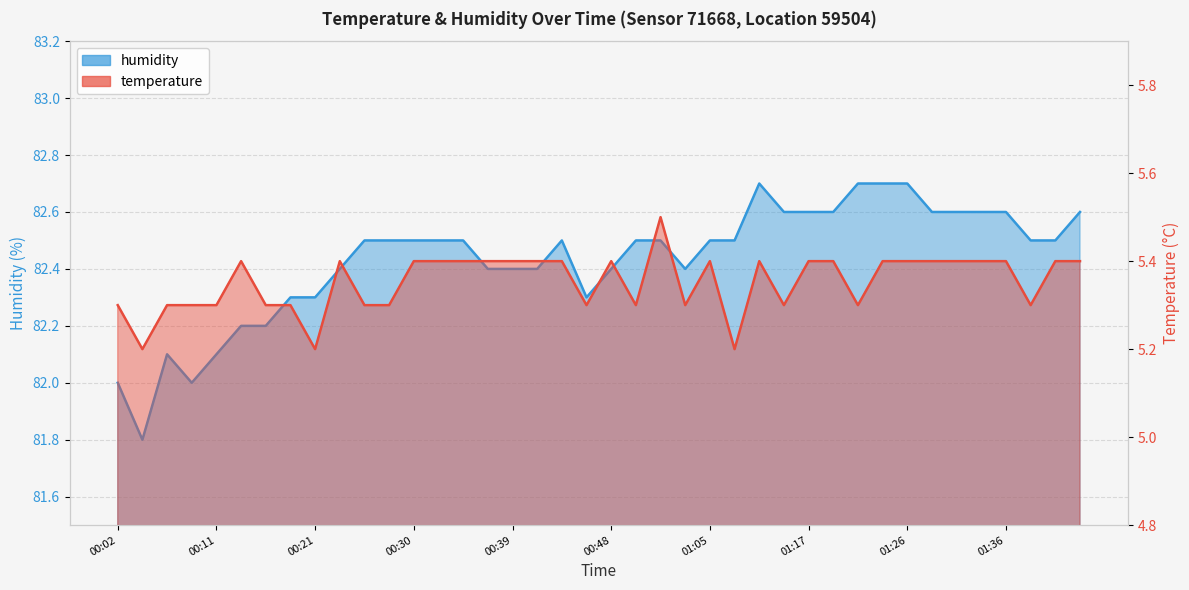

True or false: temperature and humidity intersect in this chart.

False